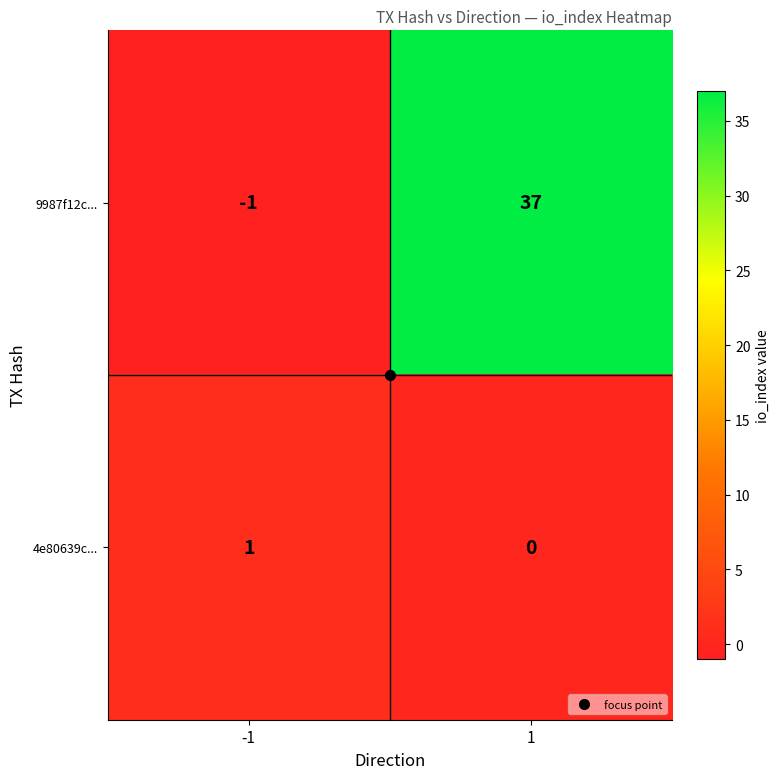

True or false: 4e80639c... has a value of 0 at 1.

True